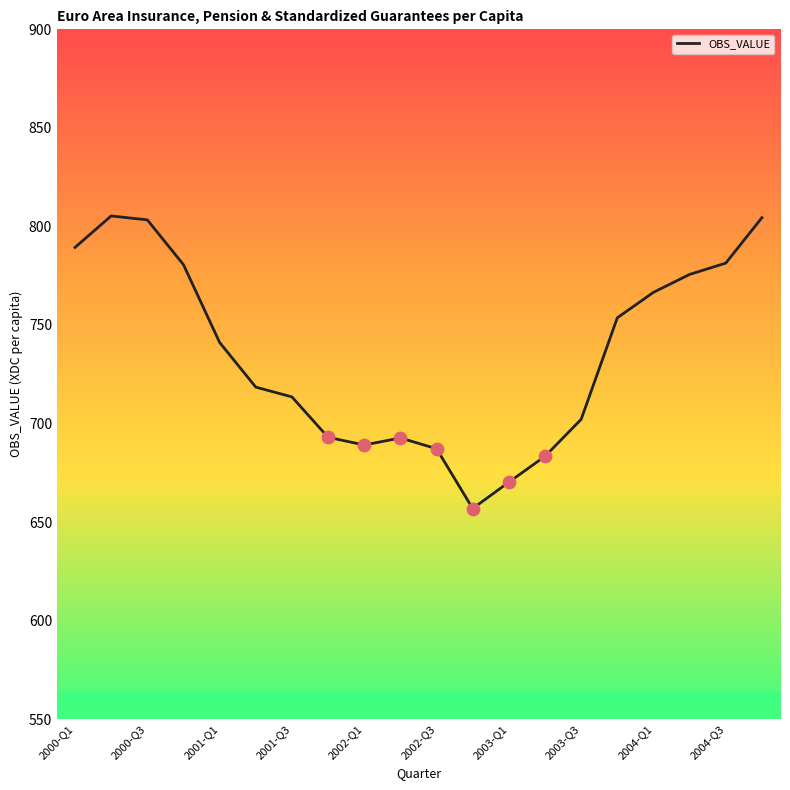

What is the greatest value displayed?

805.3